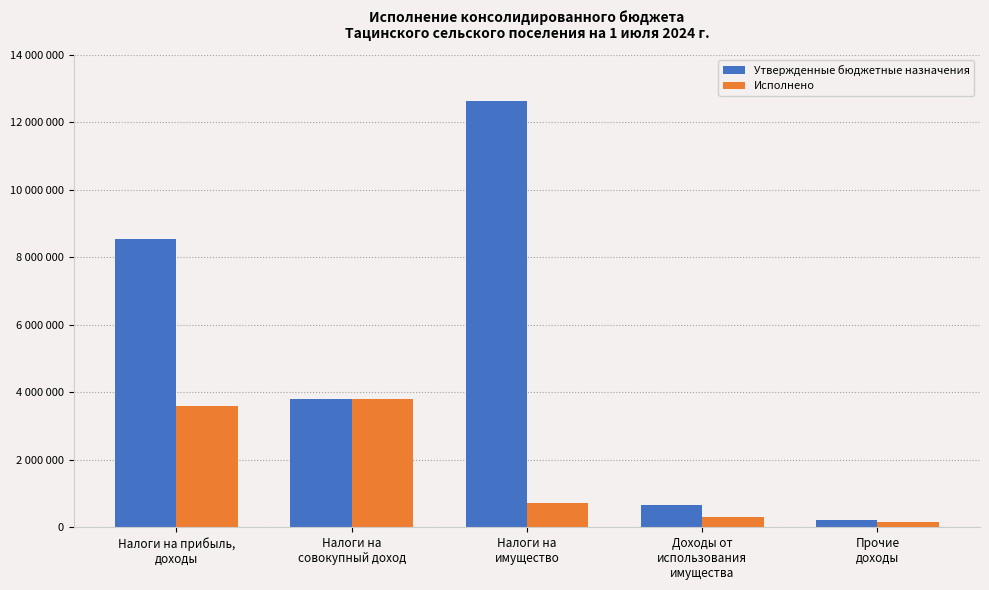

List the labels in order of Исполнено value, smallest first.

Прочие
доходы, Доходы от
использования
имущества, Налоги на
имущество, Налоги на прибыль,
доходы, Налоги на
совокупный доход